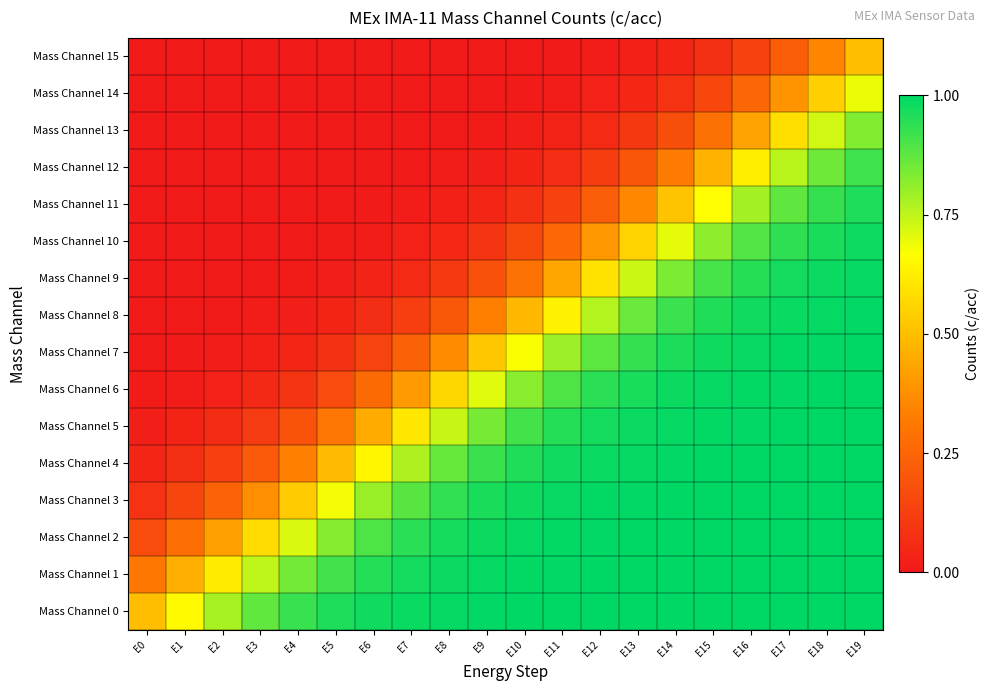

Reading right to left, transcribe all the data shown in this chart.

Mass Channel 0: E19=1.0	E18=1.0	E17=1.0	E16=1.0	E15=1.0	E14=1.0	E13=1.0	E12=1.0	E11=1.0	E10=1.0	E9=1.0	E8=1.0	E7=1.0	E6=1.0	E5=1.0	E4=0.9	E3=0.9	E2=0.8	E1=0.7	E0=0.5
Mass Channel 1: E19=1.0	E18=1.0	E17=1.0	E16=1.0	E15=1.0	E14=1.0	E13=1.0	E12=1.0	E11=1.0	E10=1.0	E9=1.0	E8=1.0	E7=1.0	E6=1.0	E5=0.9	E4=0.8	E3=0.7	E2=0.6	E1=0.5	E0=0.3
Mass Channel 2: E19=1.0	E18=1.0	E17=1.0	E16=1.0	E15=1.0	E14=1.0	E13=1.0	E12=1.0	E11=1.0	E10=1.0	E9=1.0	E8=1.0	E7=0.9	E6=0.9	E5=0.8	E4=0.7	E3=0.6	E2=0.4	E1=0.3	E0=0.2
Mass Channel 3: E19=1.0	E18=1.0	E17=1.0	E16=1.0	E15=1.0	E14=1.0	E13=1.0	E12=1.0	E11=1.0	E10=1.0	E9=1.0	E8=0.9	E7=0.9	E6=0.8	E5=0.7	E4=0.5	E3=0.4	E2=0.2	E1=0.1	E0=0.1
Mass Channel 4: E19=1.0	E18=1.0	E17=1.0	E16=1.0	E15=1.0	E14=1.0	E13=1.0	E12=1.0	E11=1.0	E10=1.0	E9=0.9	E8=0.9	E7=0.8	E6=0.6	E5=0.5	E4=0.3	E3=0.2	E2=0.1	E1=0.1	E0=0.0
Mass Channel 5: E19=1.0	E18=1.0	E17=1.0	E16=1.0	E15=1.0	E14=1.0	E13=1.0	E12=1.0	E11=1.0	E10=0.9	E9=0.8	E8=0.7	E7=0.6	E6=0.4	E5=0.3	E4=0.2	E3=0.1	E2=0.1	E1=0.0	E0=0.0
Mass Channel 6: E19=1.0	E18=1.0	E17=1.0	E16=1.0	E15=1.0	E14=1.0	E13=1.0	E12=0.9	E11=0.9	E10=0.8	E9=0.7	E8=0.6	E7=0.4	E6=0.3	E5=0.2	E4=0.1	E3=0.1	E2=0.0	E1=0.0	E0=0.0
Mass Channel 7: E19=1.0	E18=1.0	E17=1.0	E16=1.0	E15=1.0	E14=1.0	E13=0.9	E12=0.9	E11=0.8	E10=0.7	E9=0.5	E8=0.4	E7=0.2	E6=0.1	E5=0.1	E4=0.0	E3=0.0	E2=0.0	E1=0.0	E0=0.0
Mass Channel 8: E19=1.0	E18=1.0	E17=1.0	E16=1.0	E15=1.0	E14=0.9	E13=0.9	E12=0.8	E11=0.6	E10=0.5	E9=0.3	E8=0.2	E7=0.1	E6=0.1	E5=0.0	E4=0.0	E3=0.0	E2=0.0	E1=0.0	E0=0.0
Mass Channel 9: E19=1.0	E18=1.0	E17=1.0	E16=0.9	E15=0.9	E14=0.8	E13=0.7	E12=0.6	E11=0.4	E10=0.3	E9=0.2	E8=0.1	E7=0.1	E6=0.0	E5=0.0	E4=0.0	E3=0.0	E2=0.0	E1=0.0	E0=0.0
Mass Channel 10: E19=1.0	E18=1.0	E17=0.9	E16=0.9	E15=0.8	E14=0.7	E13=0.6	E12=0.4	E11=0.3	E10=0.2	E9=0.1	E8=0.0	E7=0.0	E6=0.0	E5=0.0	E4=0.0	E3=0.0	E2=0.0	E1=0.0	E0=0.0
Mass Channel 11: E19=1.0	E18=0.9	E17=0.9	E16=0.8	E15=0.7	E14=0.5	E13=0.4	E12=0.2	E11=0.1	E10=0.1	E9=0.0	E8=0.0	E7=0.0	E6=0.0	E5=0.0	E4=0.0	E3=0.0	E2=0.0	E1=0.0	E0=0.0
Mass Channel 12: E19=0.9	E18=0.9	E17=0.8	E16=0.6	E15=0.5	E14=0.3	E13=0.2	E12=0.1	E11=0.1	E10=0.0	E9=0.0	E8=0.0	E7=0.0	E6=0.0	E5=0.0	E4=0.0	E3=0.0	E2=0.0	E1=0.0	E0=0.0
Mass Channel 13: E19=0.8	E18=0.7	E17=0.6	E16=0.4	E15=0.3	E14=0.2	E13=0.1	E12=0.1	E11=0.0	E10=0.0	E9=0.0	E8=0.0	E7=0.0	E6=0.0	E5=0.0	E4=0.0	E3=0.0	E2=0.0	E1=0.0	E0=0.0
Mass Channel 14: E19=0.7	E18=0.5	E17=0.4	E16=0.3	E15=0.2	E14=0.1	E13=0.0	E12=0.0	E11=0.0	E10=0.0	E9=0.0	E8=0.0	E7=0.0	E6=0.0	E5=0.0	E4=0.0	E3=0.0	E2=0.0	E1=0.0	E0=0.0
Mass Channel 15: E19=0.5	E18=0.3	E17=0.2	E16=0.1	E15=0.1	E14=0.0	E13=0.0	E12=0.0	E11=0.0	E10=0.0	E9=0.0	E8=0.0	E7=0.0	E6=0.0	E5=0.0	E4=0.0	E3=0.0	E2=0.0	E1=0.0	E0=0.0